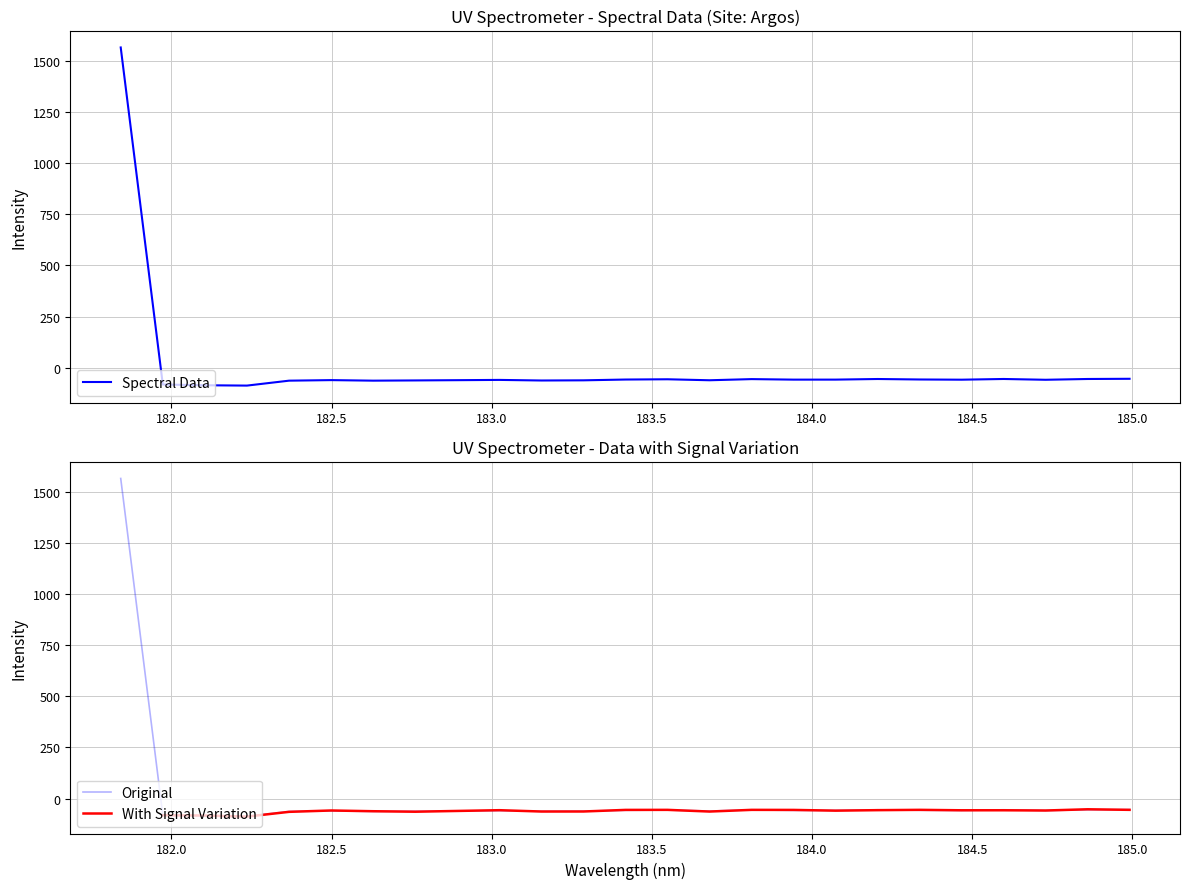

What is the label of the 12th point from the right?

183.5488263418